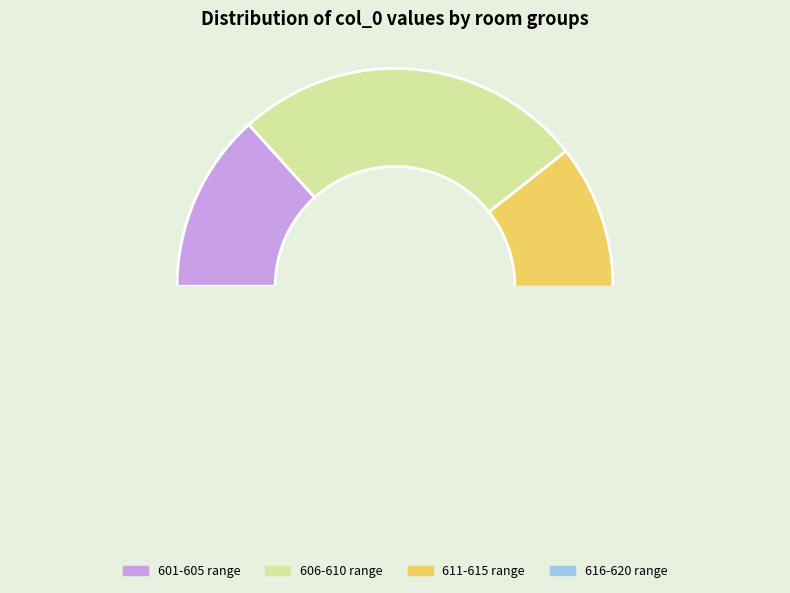

True or false: 612 accounts for 1% of the total.

False